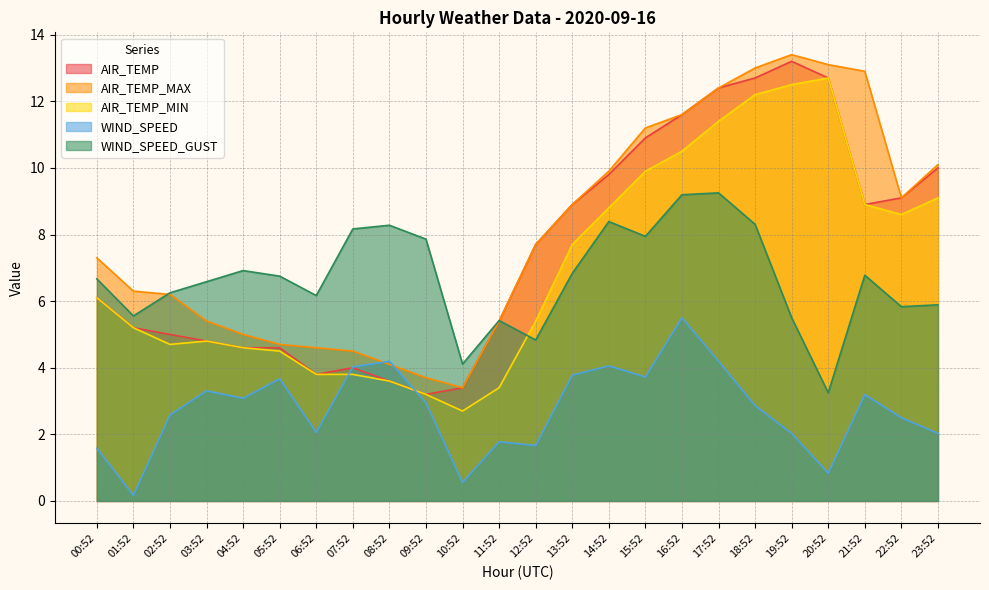

What is the difference between the maximum and minimum values in the AIR_TEMP series?

10.0